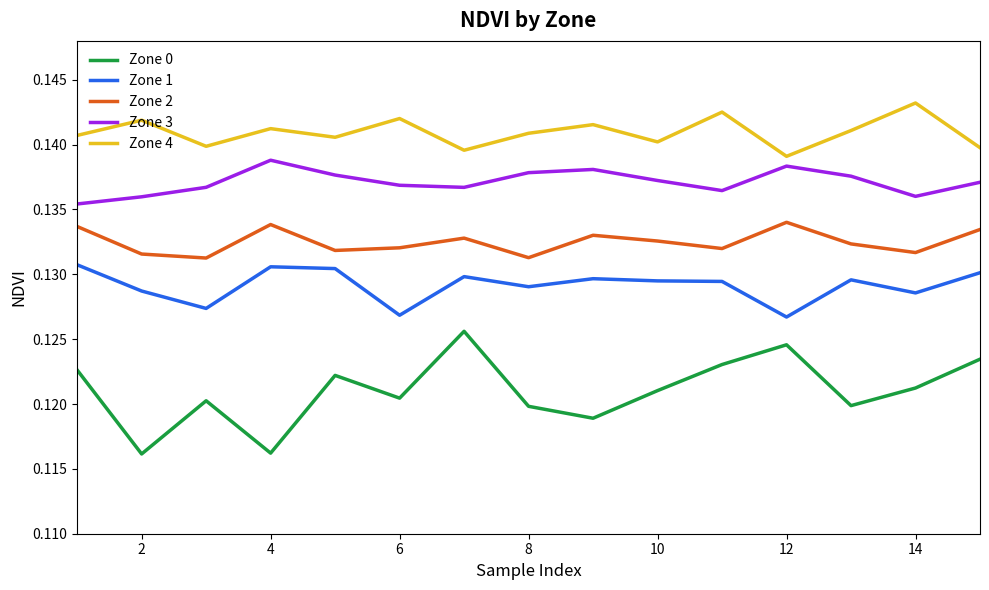

Which series has the largest total across all categories?

Zone 4